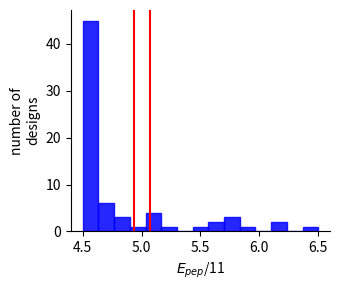

Around what value on the x-axis is the tallest bar? Give the approximate position of its centre, as read against the axis.

4.55